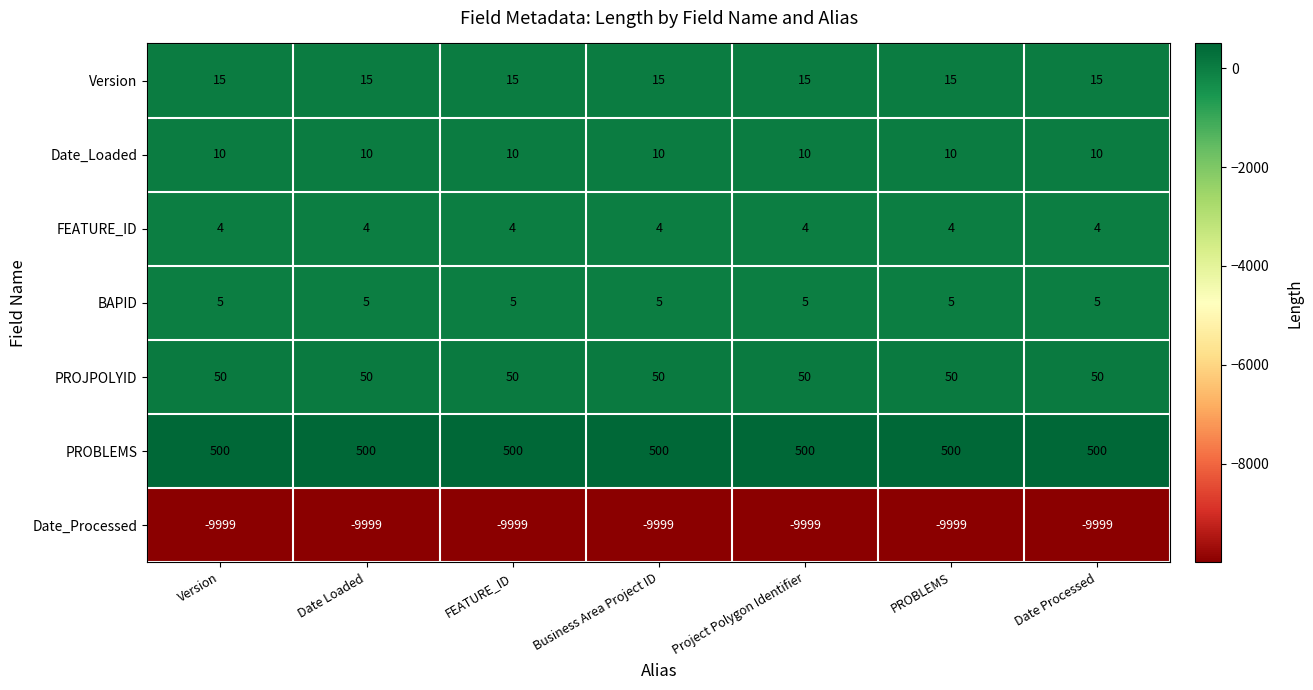

What is the spread (max minus min) of values at Business Area Project ID?

10499